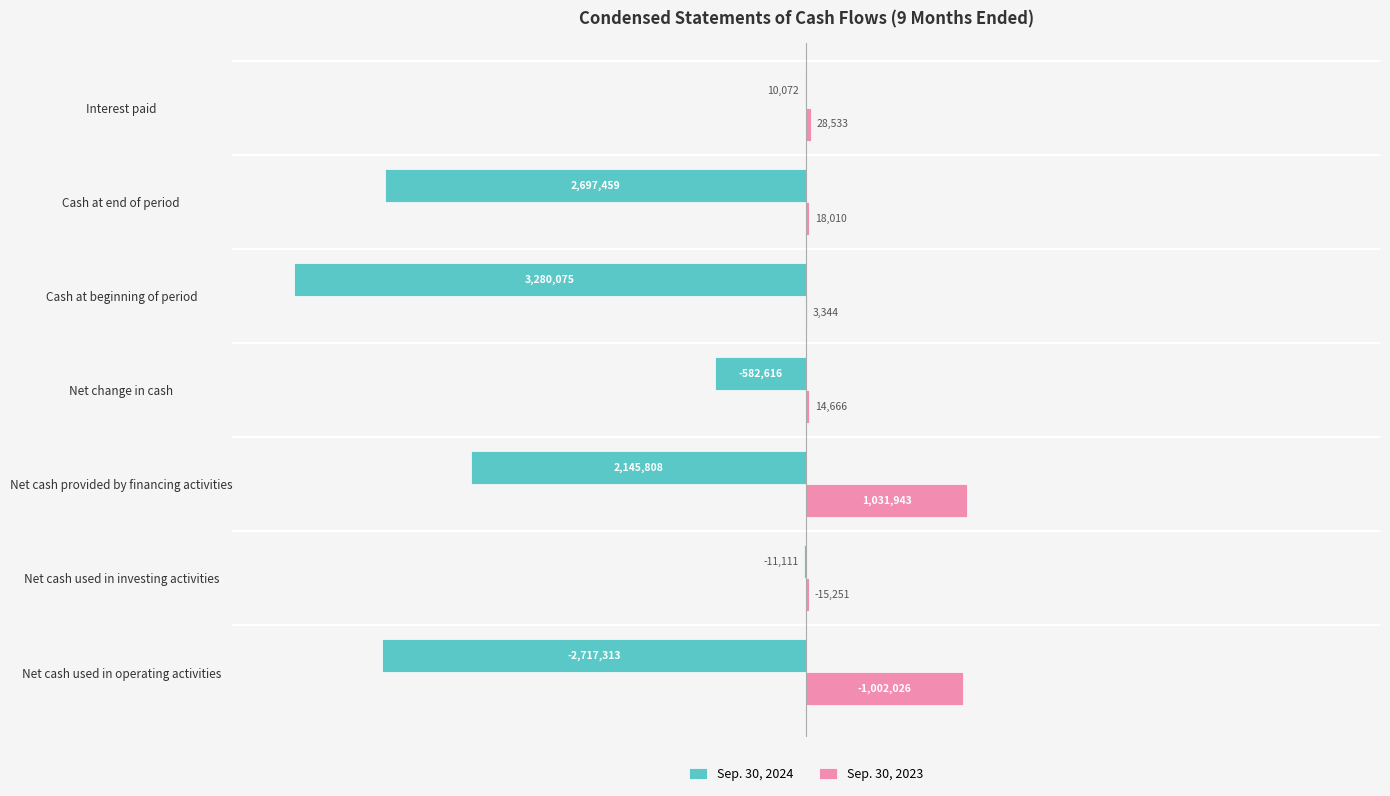

What are all the series names shown in the legend?

Sep. 30, 2024, Sep. 30, 2023